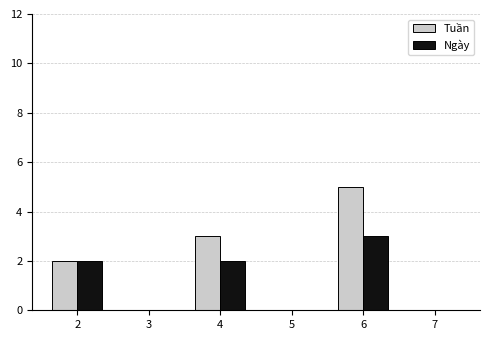

Reading left to right, what are all the values shown in this chart?

Tuần: 2=2	3=0	4=3	5=0	6=5	7=0
Ngày: 2=2	3=0	4=2	5=0	6=3	7=0